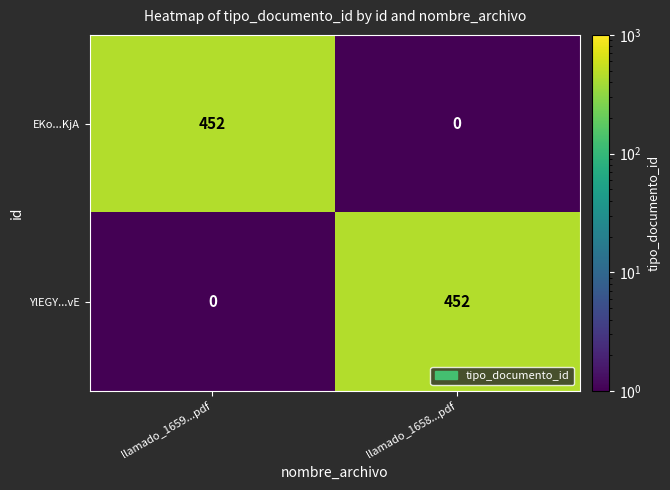

What is the difference between the highest and lowest values at llamado_1658...pdf?

452